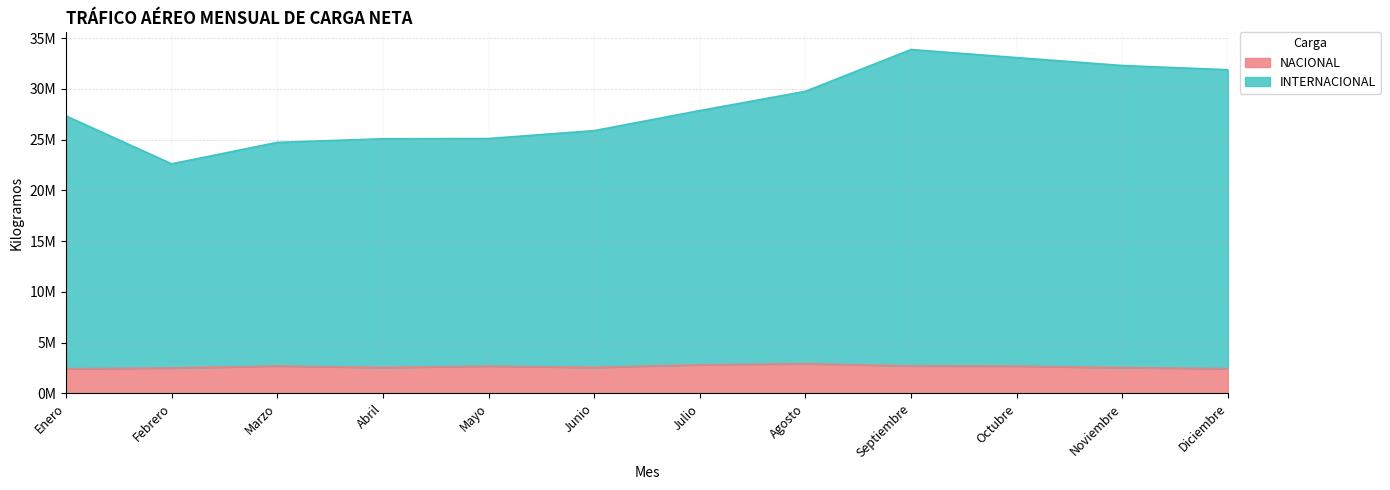

True or false: INTERNACIONAL has a value of 25100735.8 at Mayo.

True